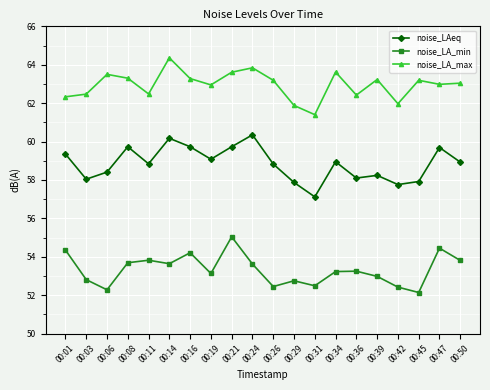

What is the total value across all series at 00:16?

177.2